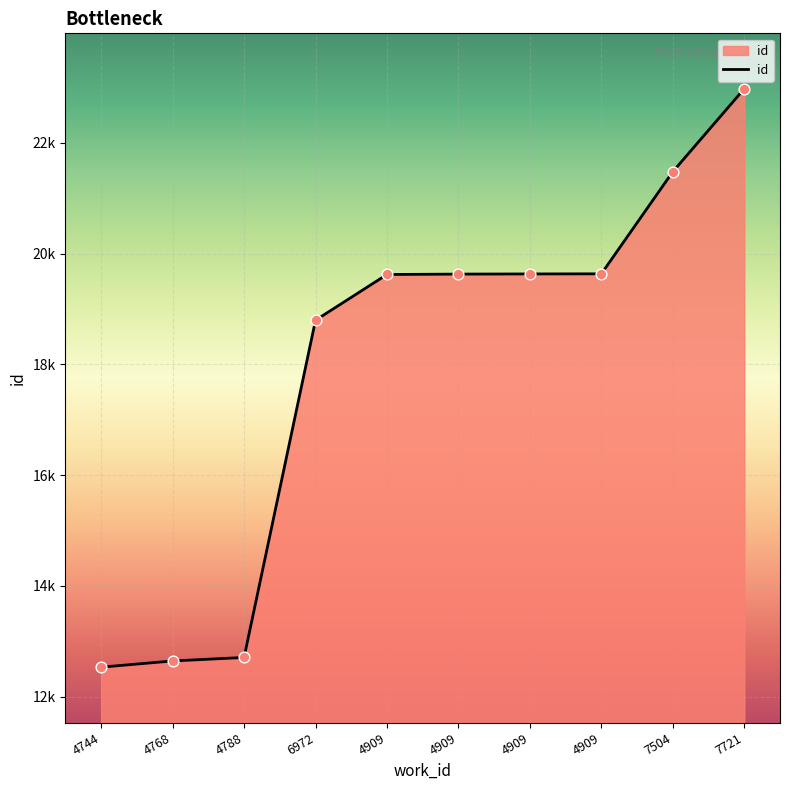

What is the change in value from 4909 to 4909?

+12